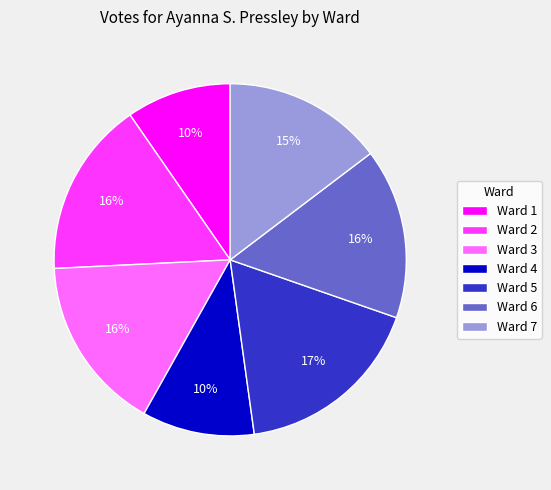

Count the number of slices in the pie.

7